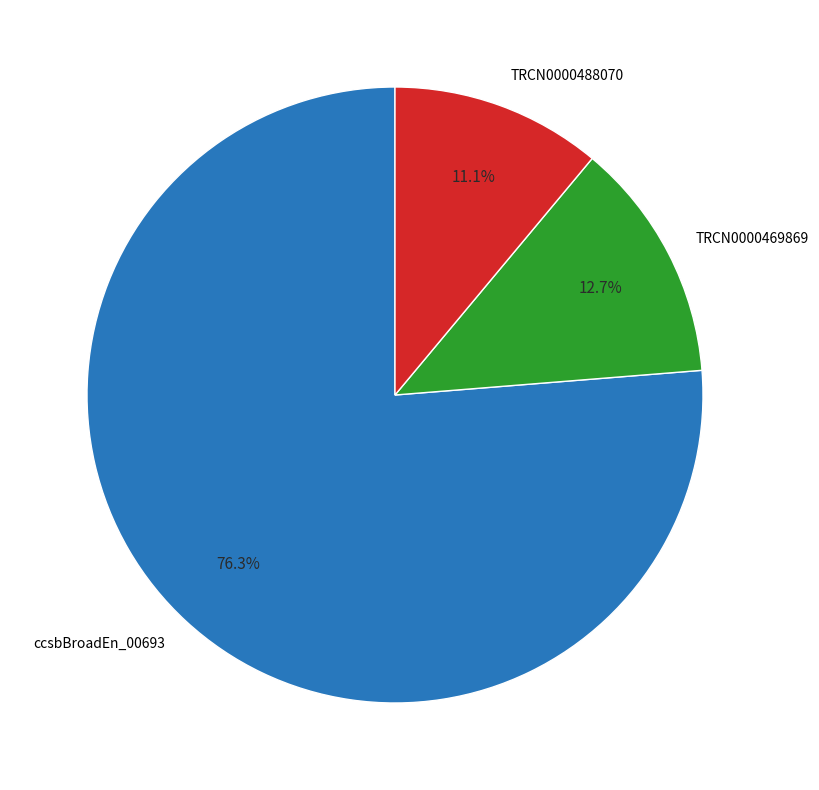

The TRCN0000469869 slice represents 26% of the pie. True or false?

False